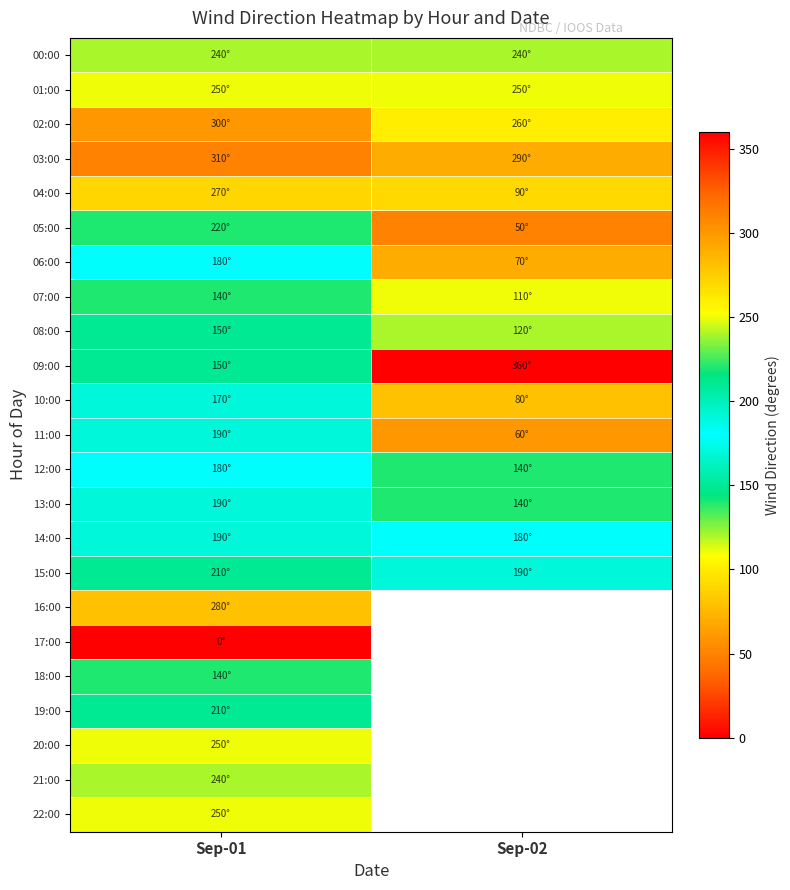

Rank the series by their maximum value, from lowest to highest.

17:00, 07:00, 18:00, 08:00, 10:00, 06:00, 12:00, 11:00, 13:00, 14:00, 15:00, 19:00, 05:00, 00:00, 21:00, 01:00, 20:00, 22:00, 04:00, 16:00, 02:00, 03:00, 09:00